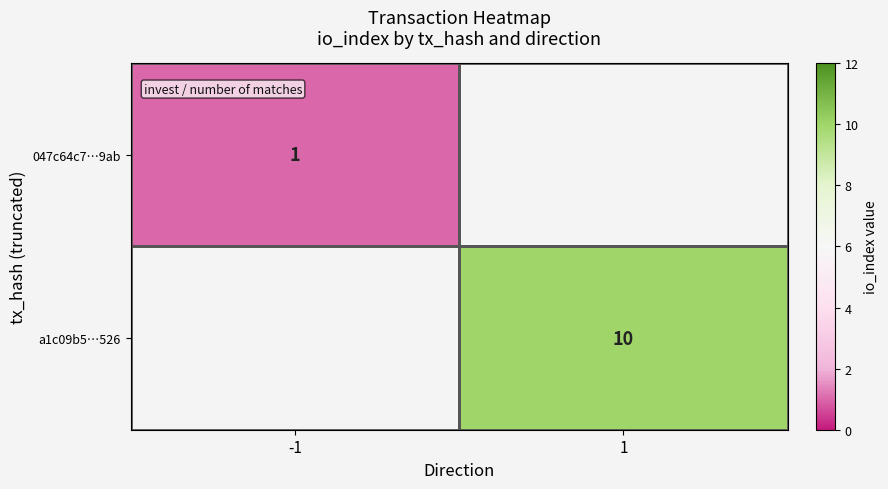

The value of 047c64c7…9ab at -1 is 2. True or false?

False